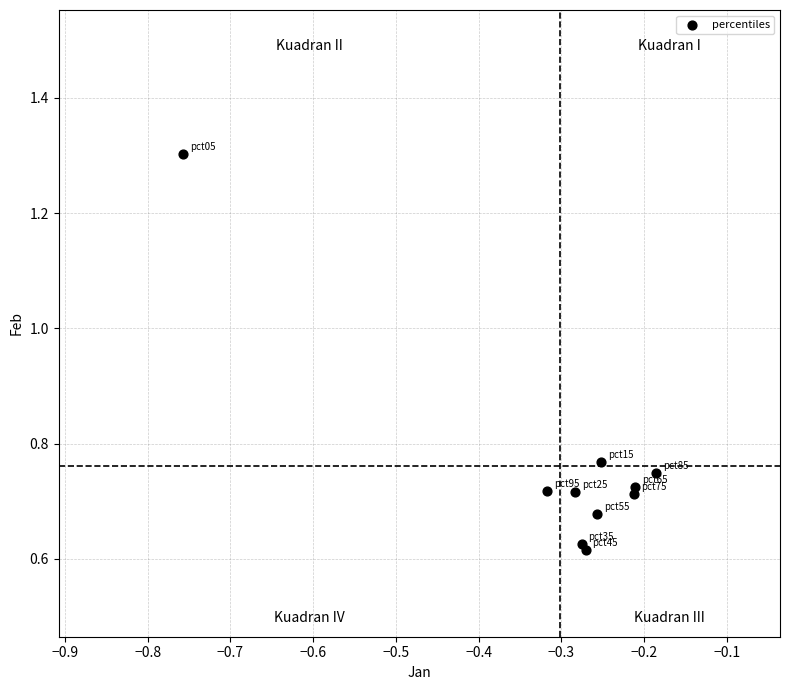

What is the average X value?

-0.3